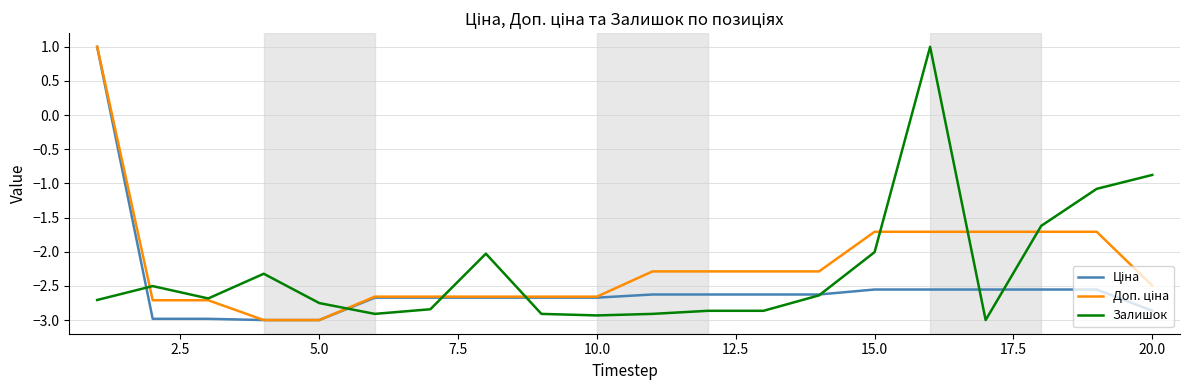

What is the maximum value shown in the chart?

1.0